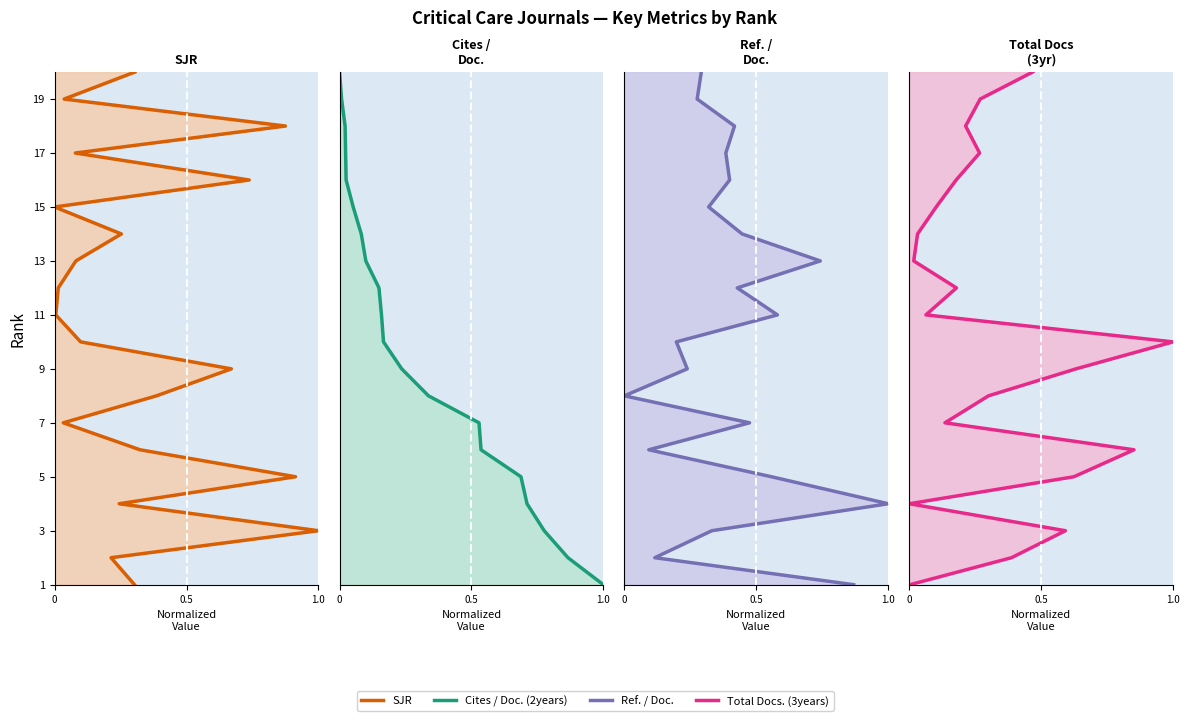

What are all the series names shown in the legend?

SJR, Cites / Doc. (2years), Ref. / Doc., Total Docs. (3years)